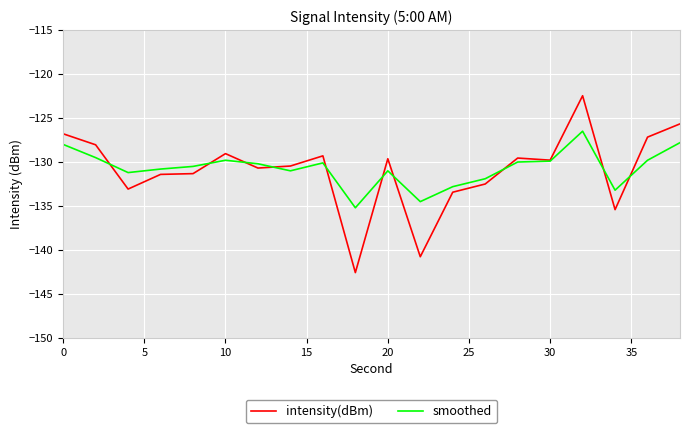

How many lines are shown in the chart?

2